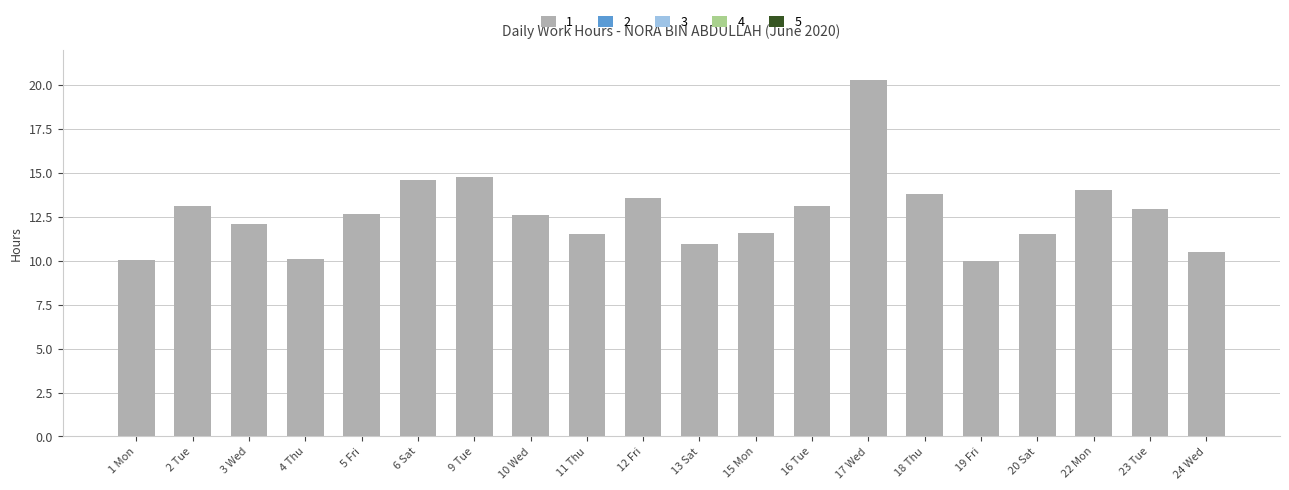

What is the value of the 10th bar from the left?

13.6